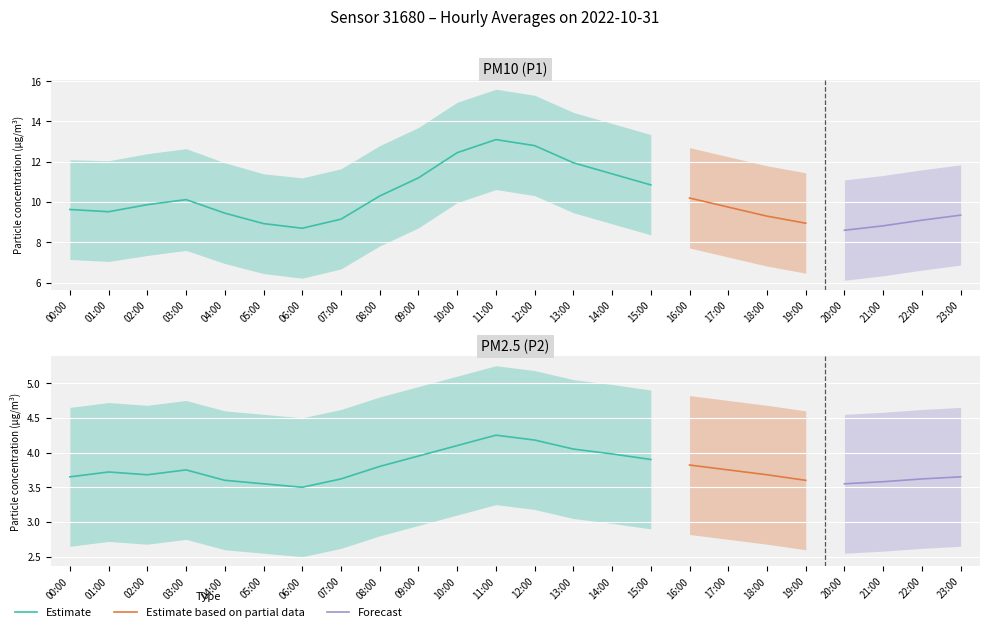

At which label does P1_upper reach its minimum?

20:00